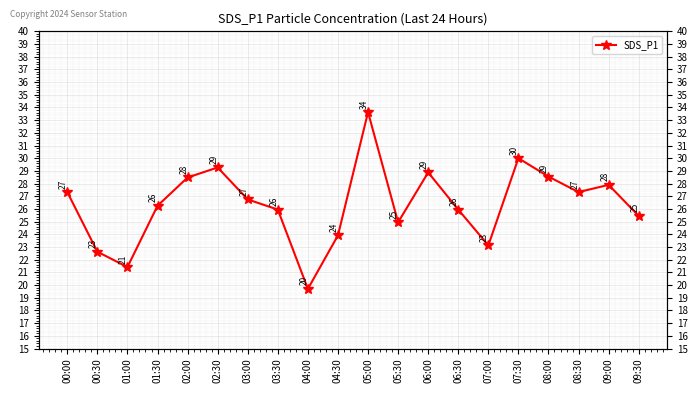

Reading left to right, extract all data points from this chart.

00:00=27.3	00:30=22.6	01:00=21.4	01:30=26.2	02:00=28.5	02:30=29.3	03:00=26.8	03:30=25.9	04:00=19.7	04:30=23.9	05:00=33.6	05:30=24.9	06:00=28.9	06:30=25.9	07:00=23.1	07:30=30.0	08:00=28.6	08:30=27.3	09:00=27.9	09:30=25.4